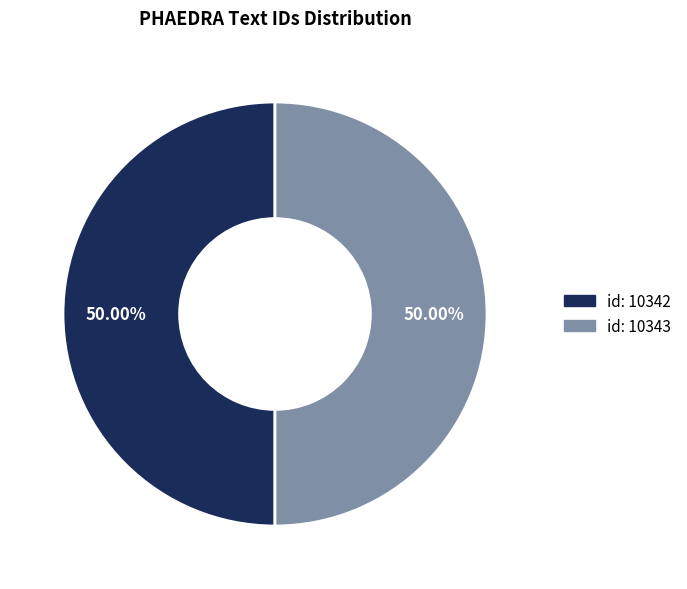

What is the ratio of the value at id: 10343 to the value at id: 10342?

1.0